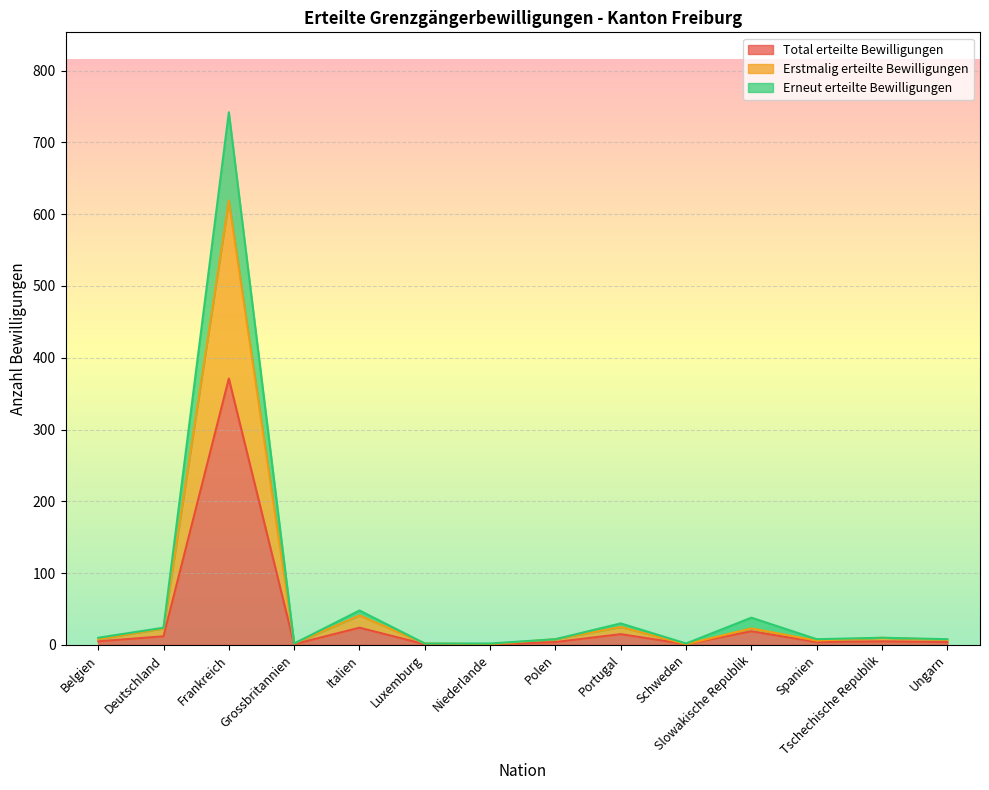

The value of Total erteilte Bewilligungen at Slowakische Republik is 10. True or false?

False